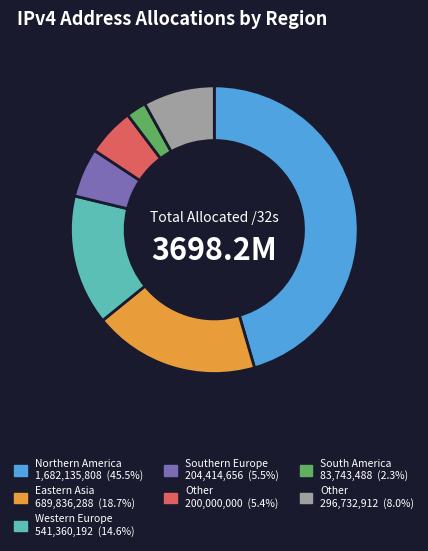

Is there a majority slice in this chart?

No